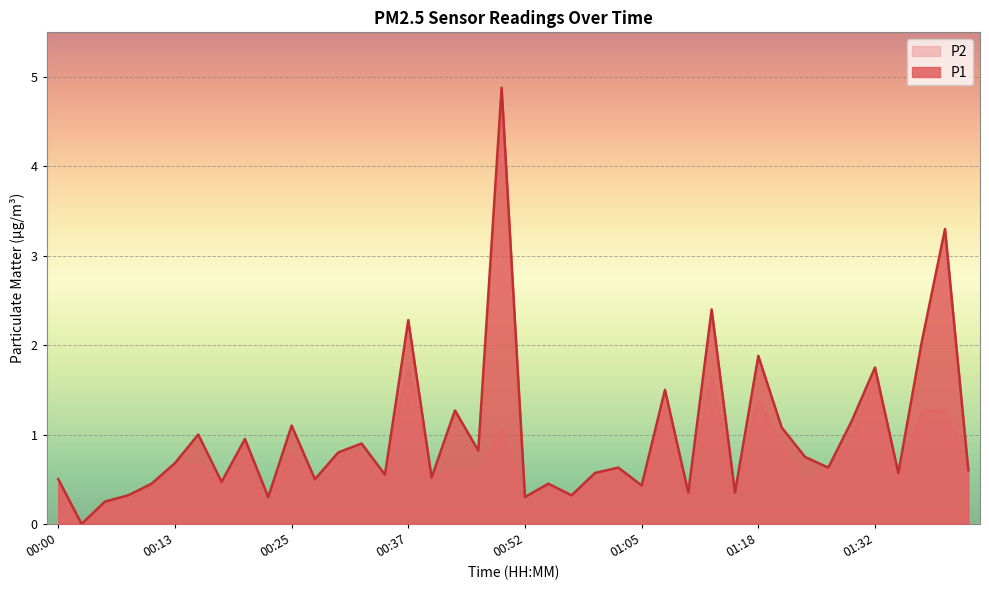

Is the value of P1 at 01:05 greater than the value of P2 at 00:52?

Yes